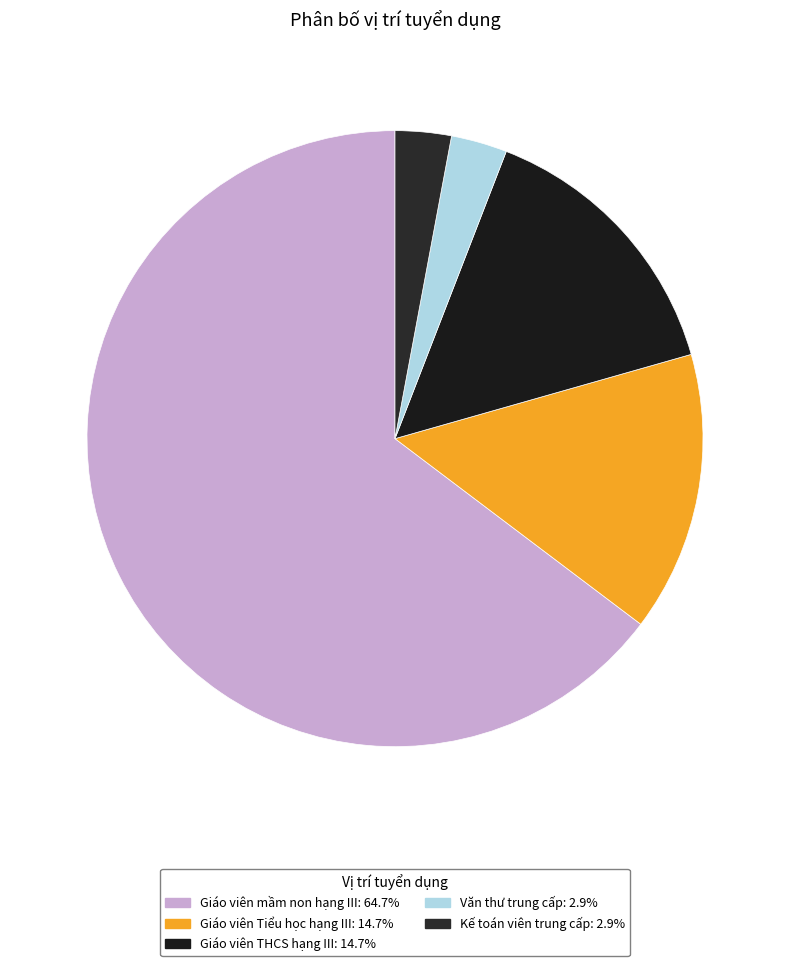

Combined, what portion of the pie is Kế toán viên trung cấp and Giáo viên THCS hạng III?

17.6%